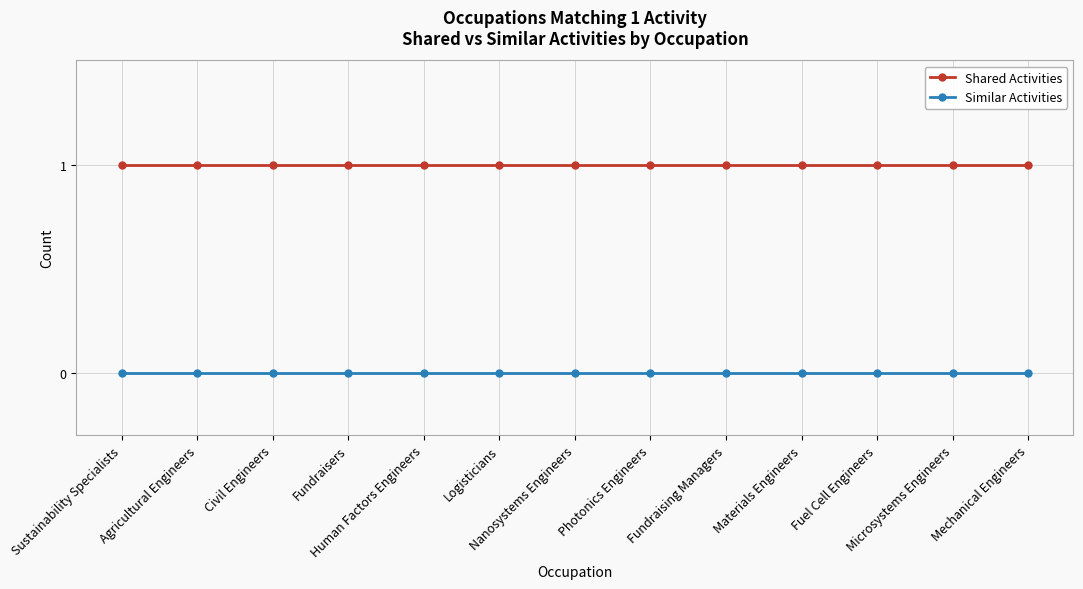

List the series in order of their overall mean, highest first.

Shared Activities, Similar Activities